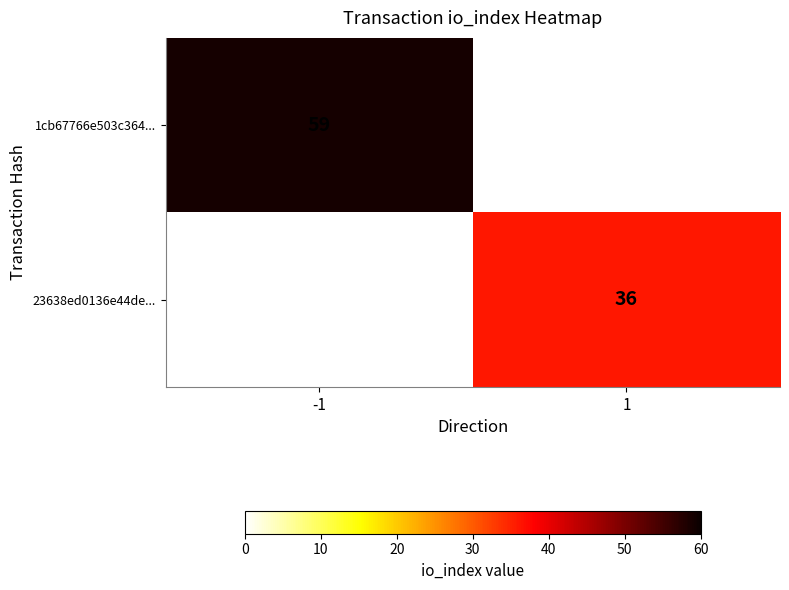

Is the value of 1cb67766e503c364... at -1 greater than the value of 23638ed0136e44de... at 1?

Yes